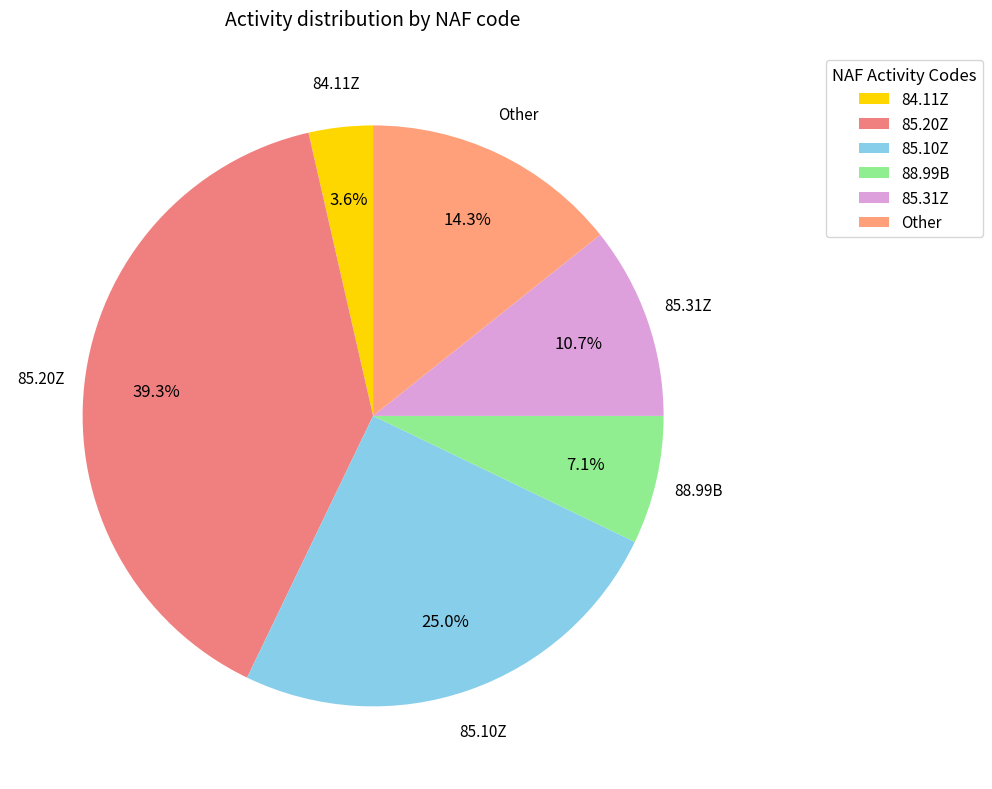

What is the ratio of the value at 85.31Z to the value at 88.99B?

1.5